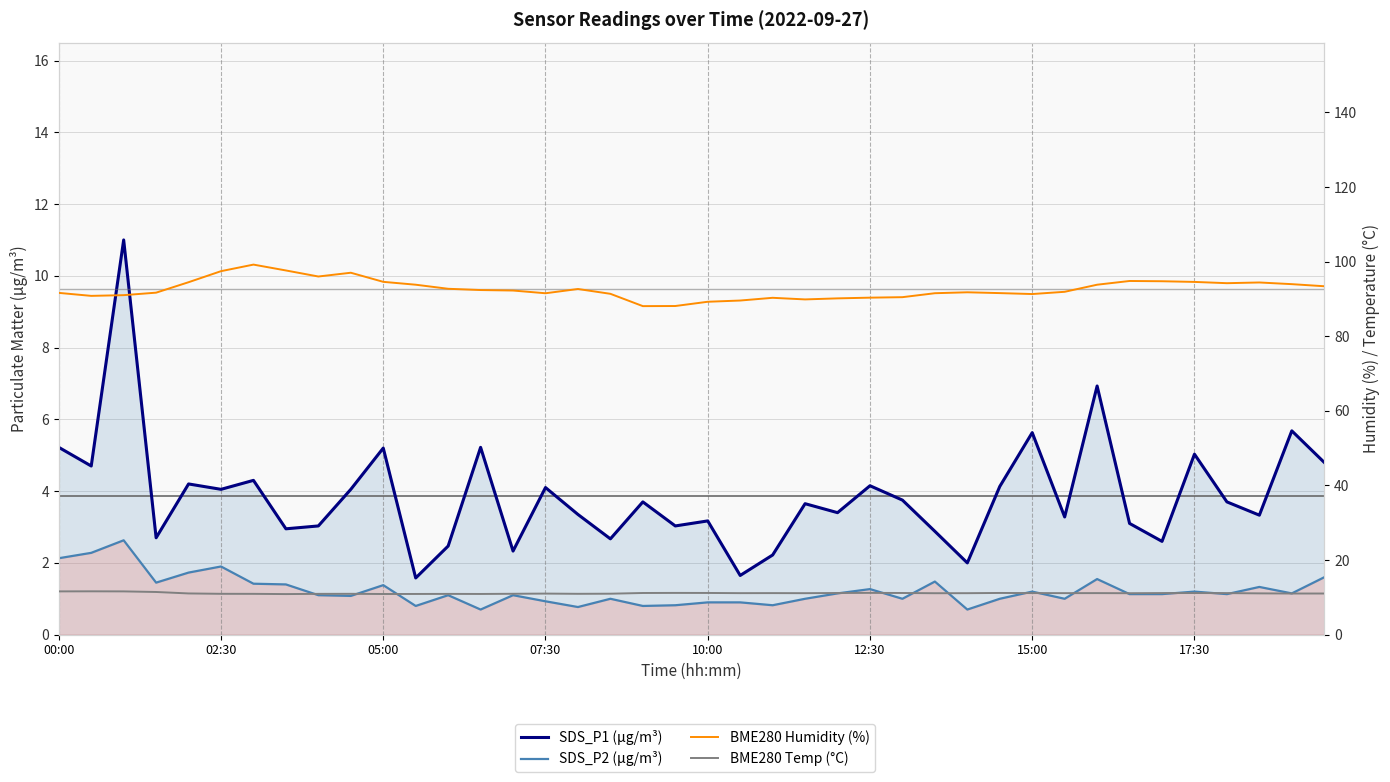

Is the value of SDS_P1 (μg/m³) at 15:00 greater than the value of SDS_P2 (μg/m³) at 05:00?

Yes